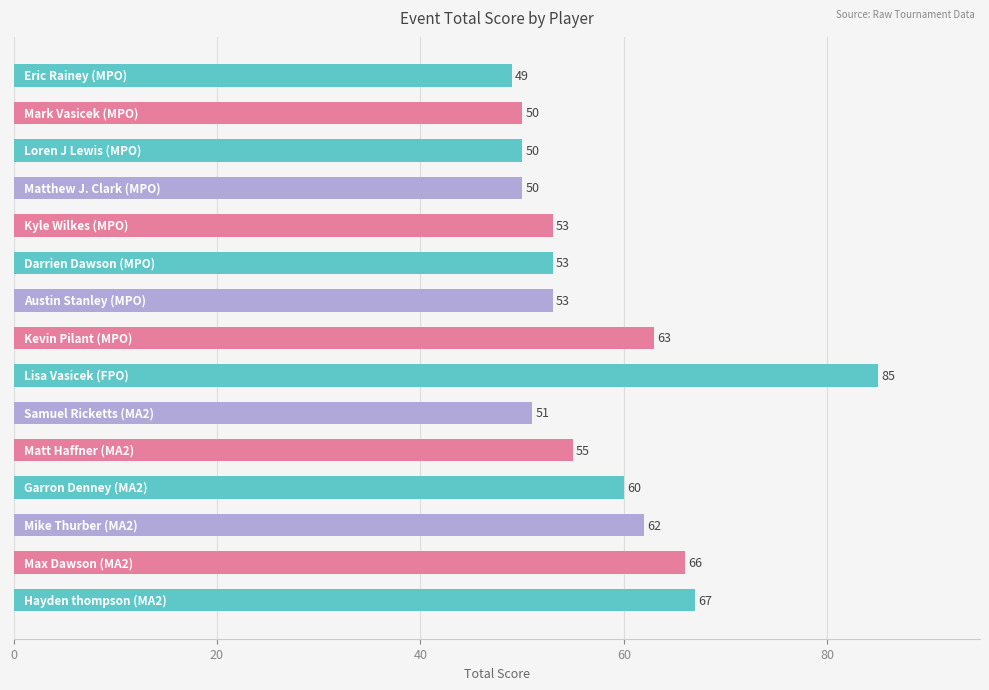

What is the value of the 5th bar from the top?

53